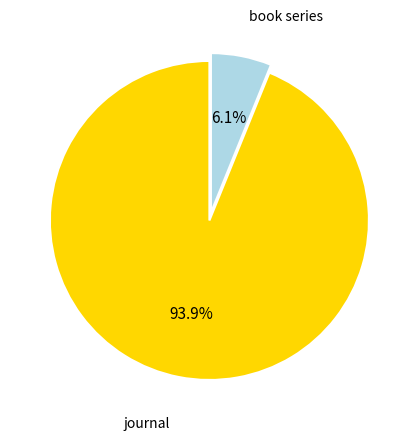

What percentage is the book series slice, to the nearest percent?

6%